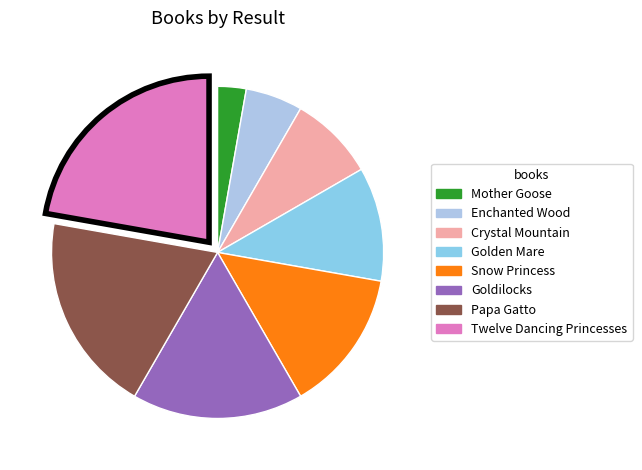

Does Papa Gatto account for over 50% of the chart?

No